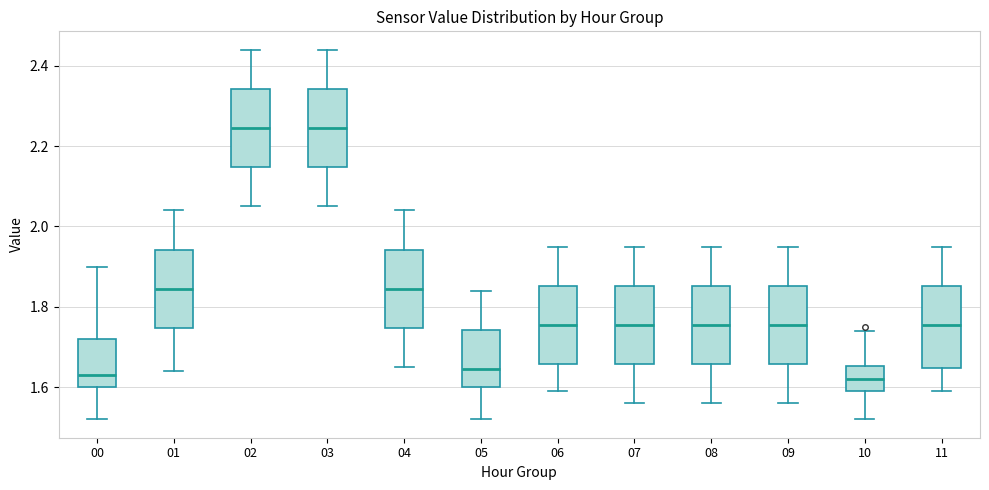

Reading left to right, read every box against the y-axis: the position of its median line, the range the box covers, and the ends of its whiskers. The values are not printed on the chart, so give them approximately, as read against the axis.

00: median 1.64, box 1.60 to 1.72, whiskers 1.52 to 1.90
01: median 1.84, box 1.74 to 1.94, whiskers 1.64 to 2.04
02: median 2.24, box 2.14 to 2.34, whiskers 2.06 to 2.44
03: median 2.24, box 2.14 to 2.34, whiskers 2.06 to 2.44
04: median 1.84, box 1.74 to 1.94, whiskers 1.66 to 2.04
05: median 1.64, box 1.60 to 1.74, whiskers 1.52 to 1.84
06: median 1.76, box 1.66 to 1.86, whiskers 1.60 to 1.96
07: median 1.76, box 1.66 to 1.86, whiskers 1.56 to 1.96
08: median 1.76, box 1.66 to 1.86, whiskers 1.56 to 1.96
09: median 1.76, box 1.66 to 1.86, whiskers 1.56 to 1.96
10: median 1.62, box 1.60 to 1.66, whiskers 1.52 to 1.74
11: median 1.76, box 1.64 to 1.86, whiskers 1.60 to 1.96